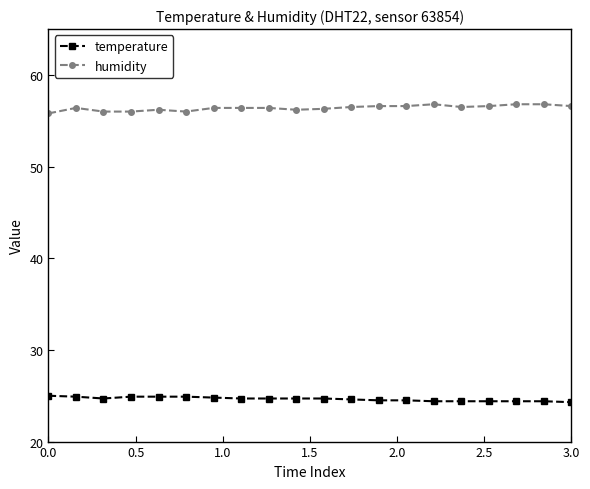

What is the difference between the second highest and minimum values in the temperature series?

0.6